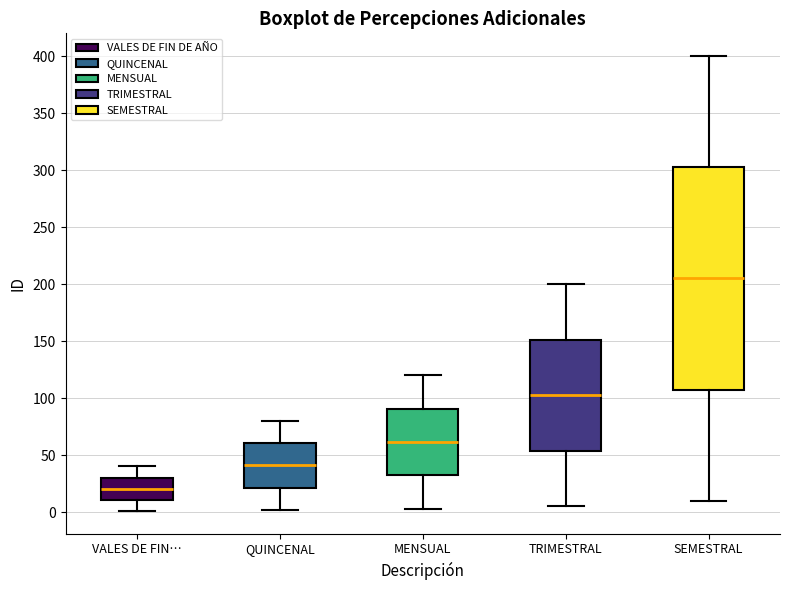

Comparing the boxes themselves (not the whiskers), which one is the tallest?

SEMESTRAL